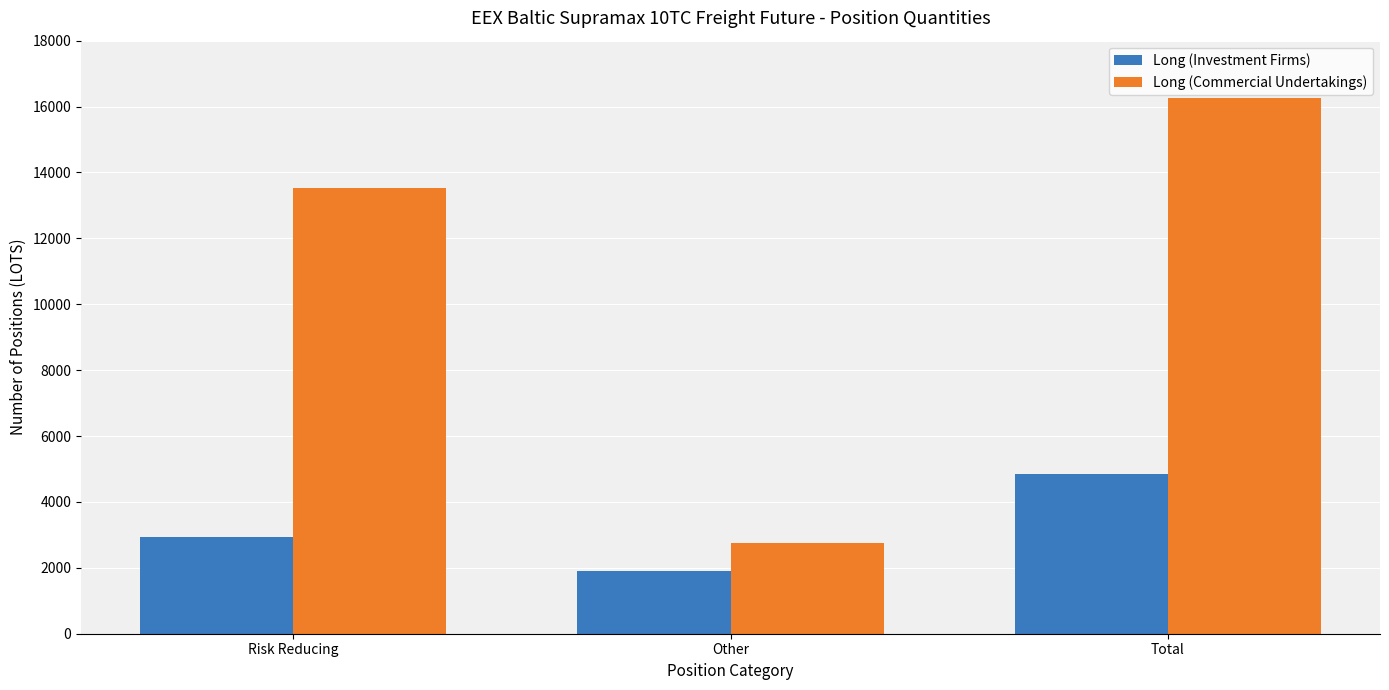

Which category has the highest value across all series?

Total